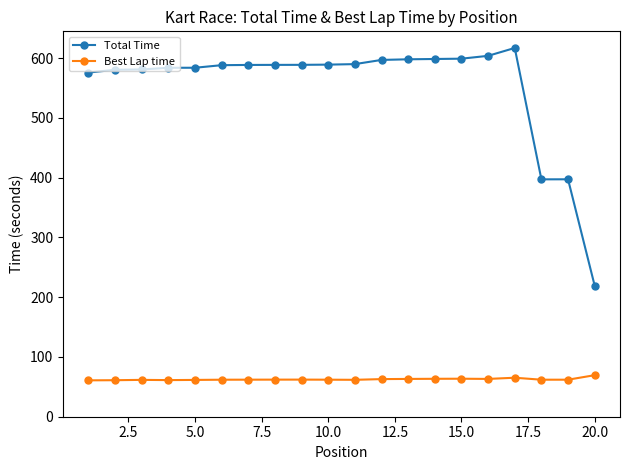

At how many categories does at least one series exceed 286?

19